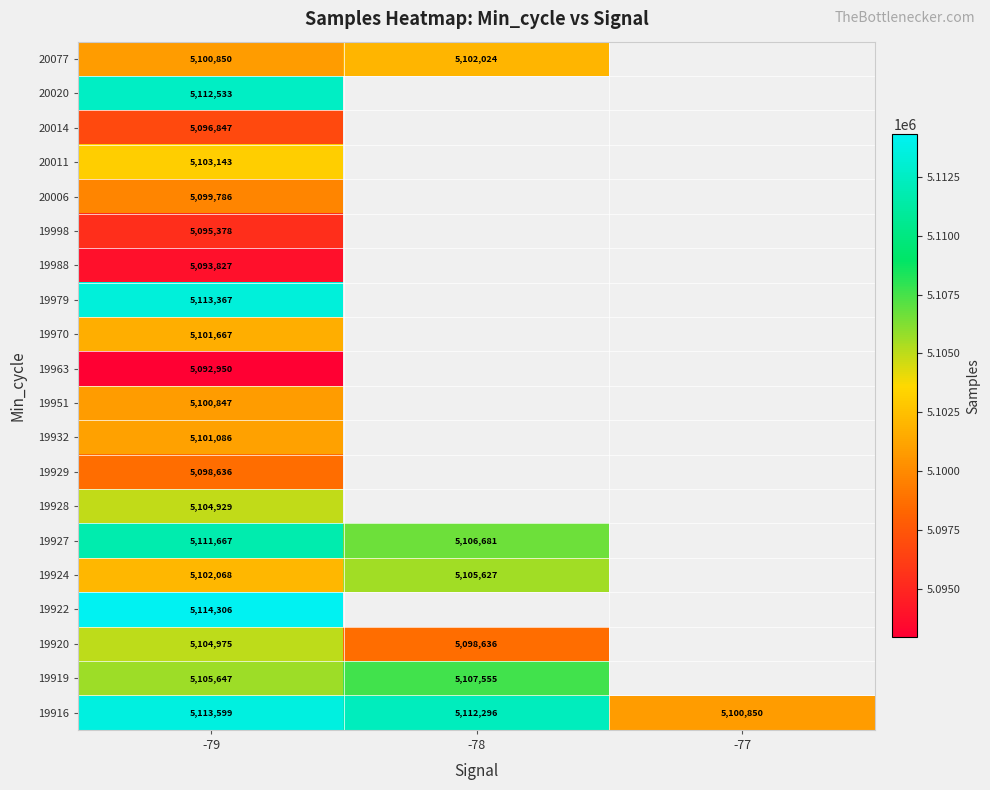

Which has a higher value, -79 or -77?

-79